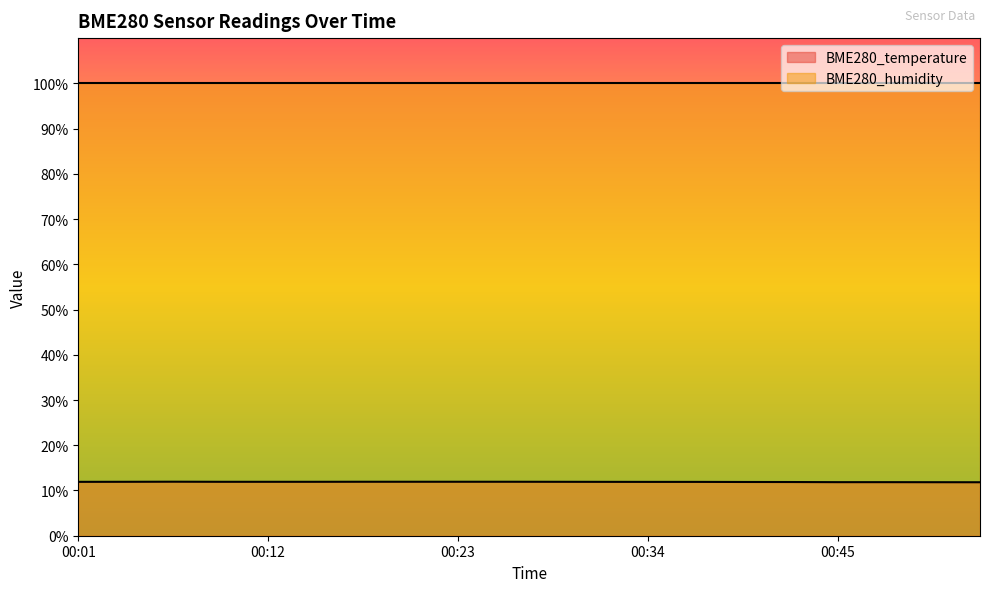

What is the greatest value displayed?

100.0